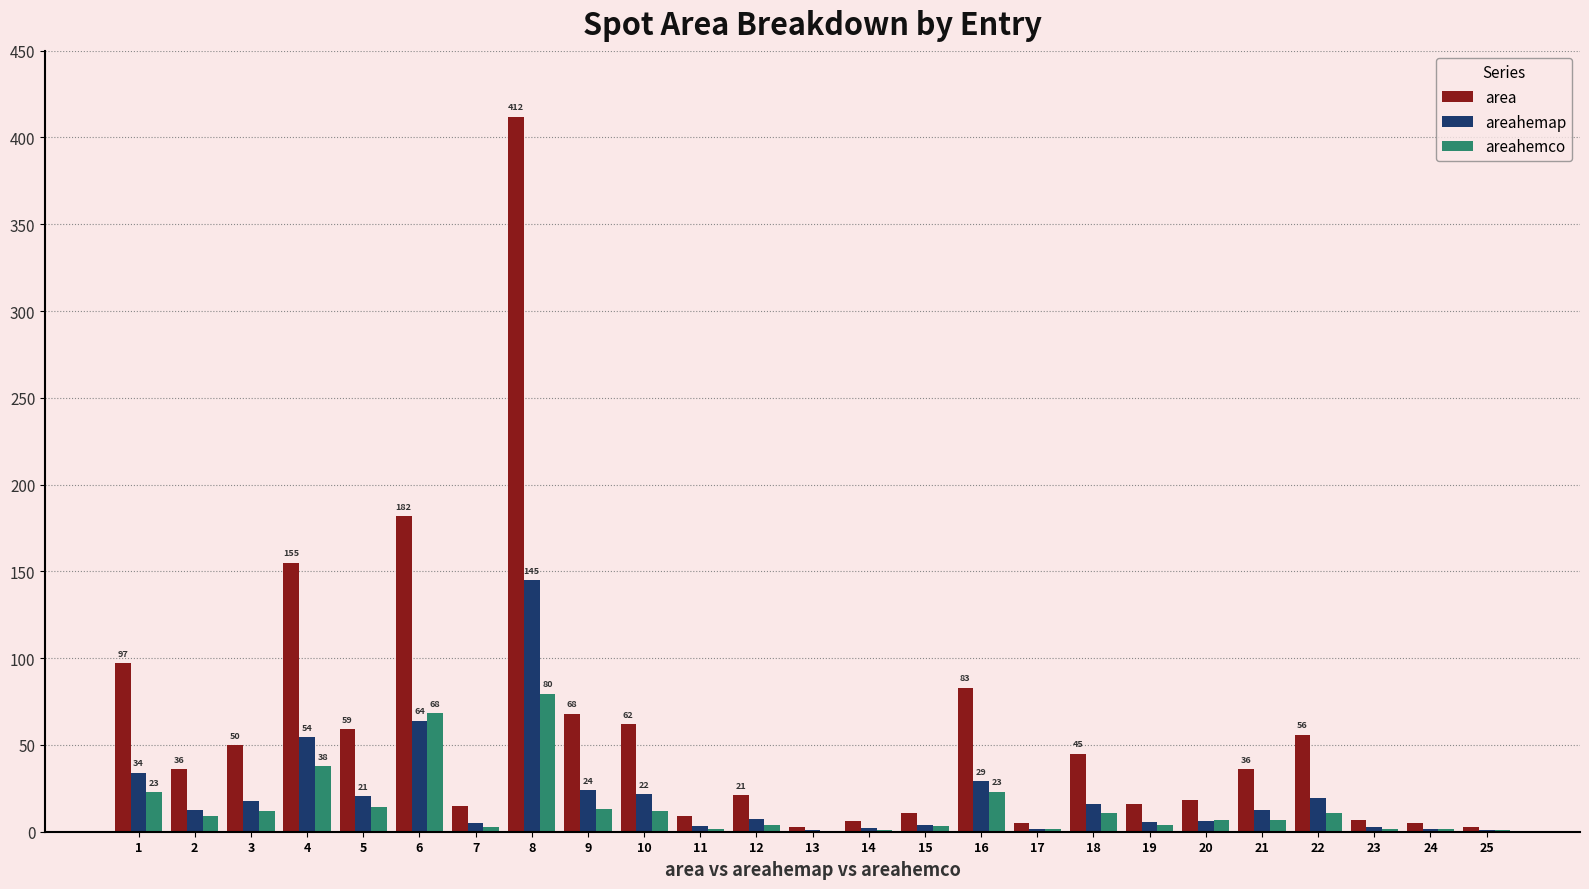

How many series are shown in this chart?

3